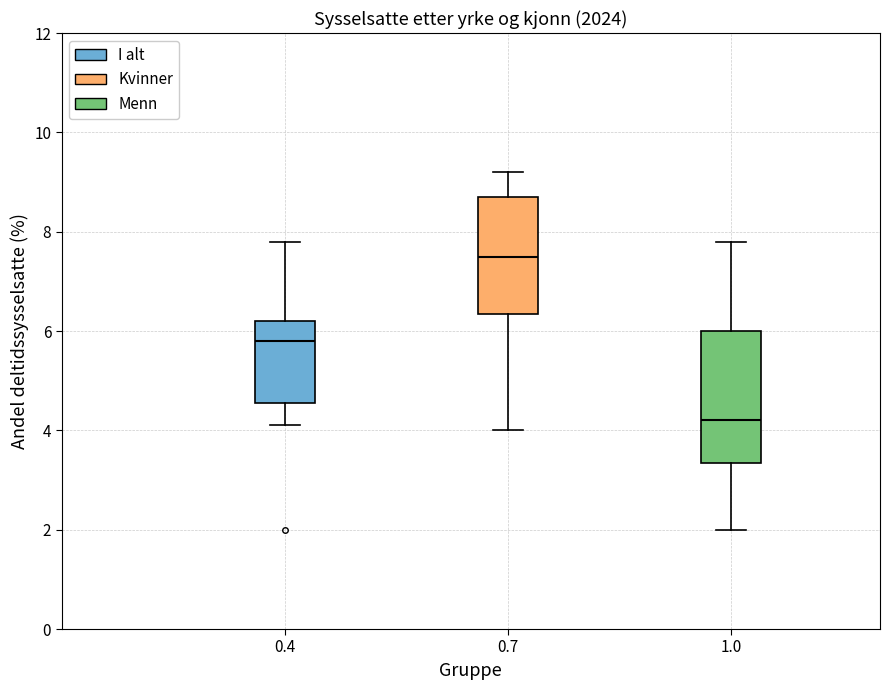

Reading left to right, read every box against the y-axis: the position of its median line, the range the box covers, and the ends of its whiskers. The values are not printed on the chart, so give them approximately, as read against the axis.

0.4: median 5.8, box 4.6 to 6.2, whiskers 4.2 to 7.8
0.7: median 7.6, box 6.4 to 8.8, whiskers 4.0 to 9.2
1.0: median 4.2, box 3.4 to 6.0, whiskers 2.0 to 7.8